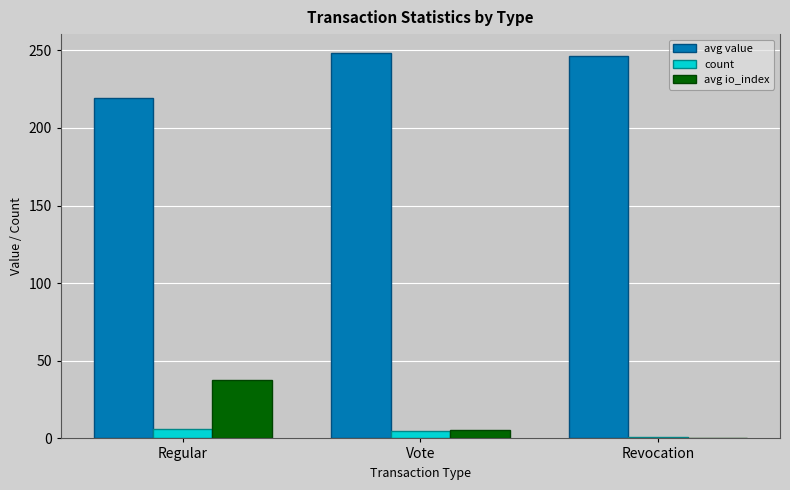

What is the sum of all count values?

12.0